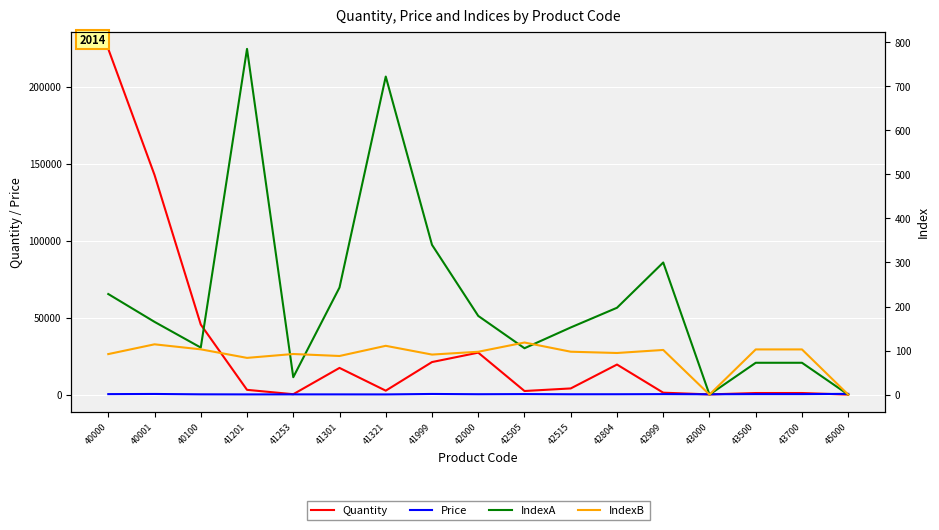

Which series changed the most between 40100 and 41321?

Quantity